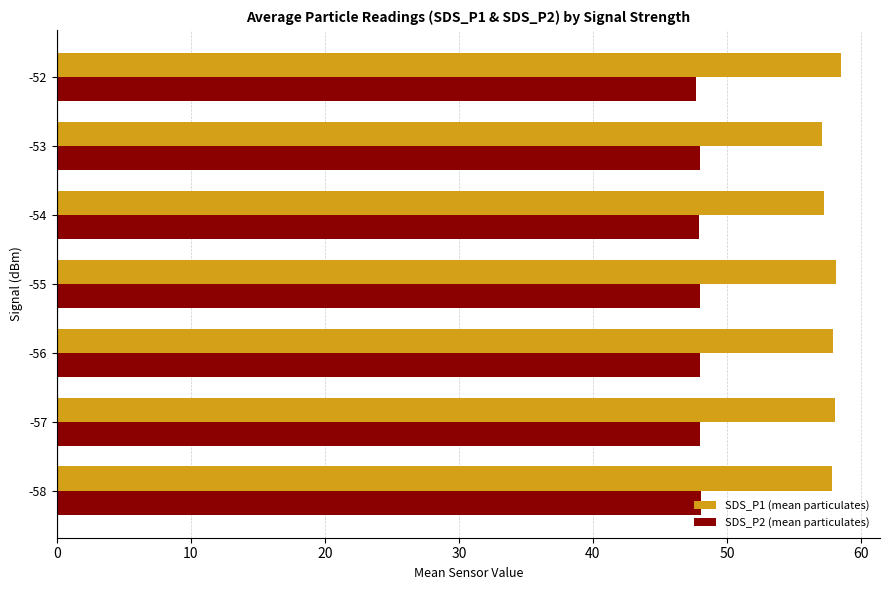

What is the sum of all SDS_P2 (mean particulates) values?

335.7